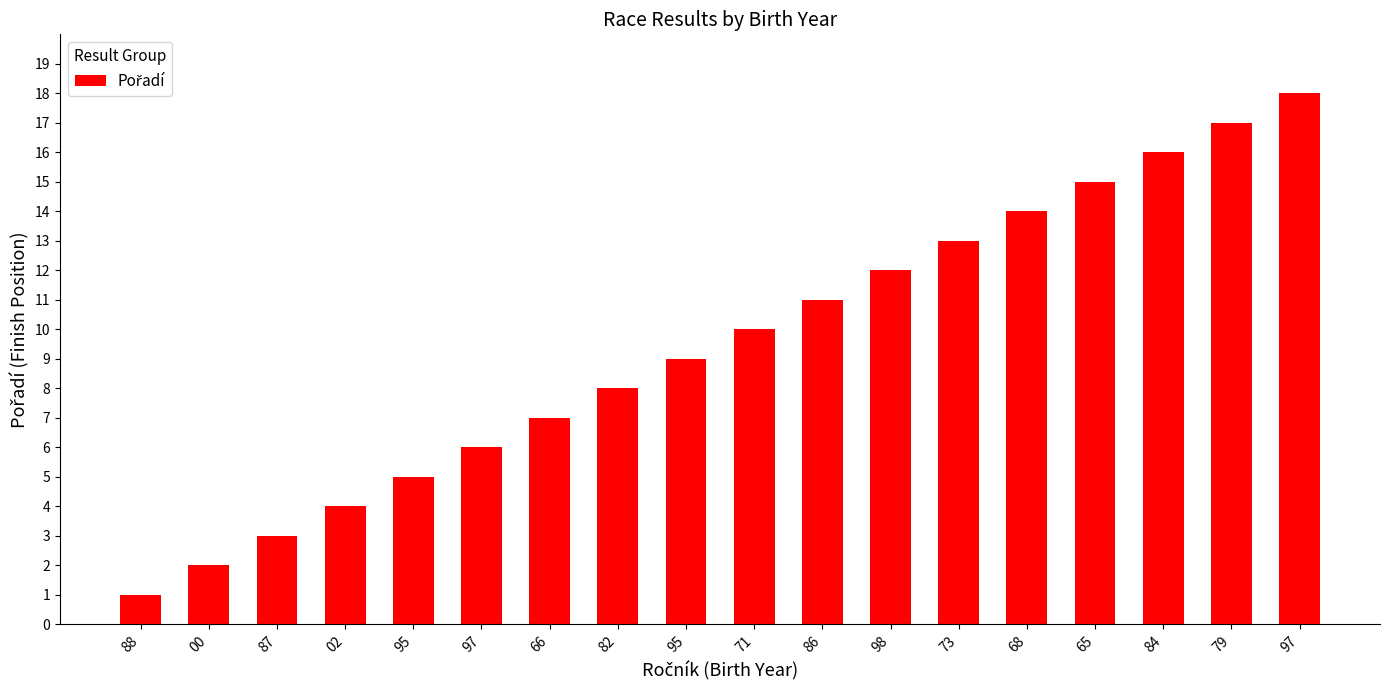

Does the chart contain any negative values?

No